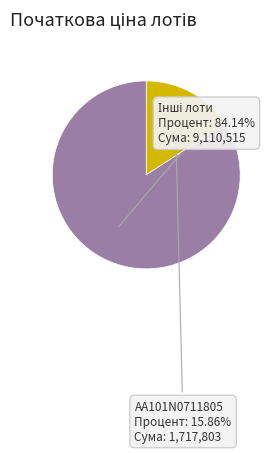

Is there any slice that represents more than half of the pie?

Yes